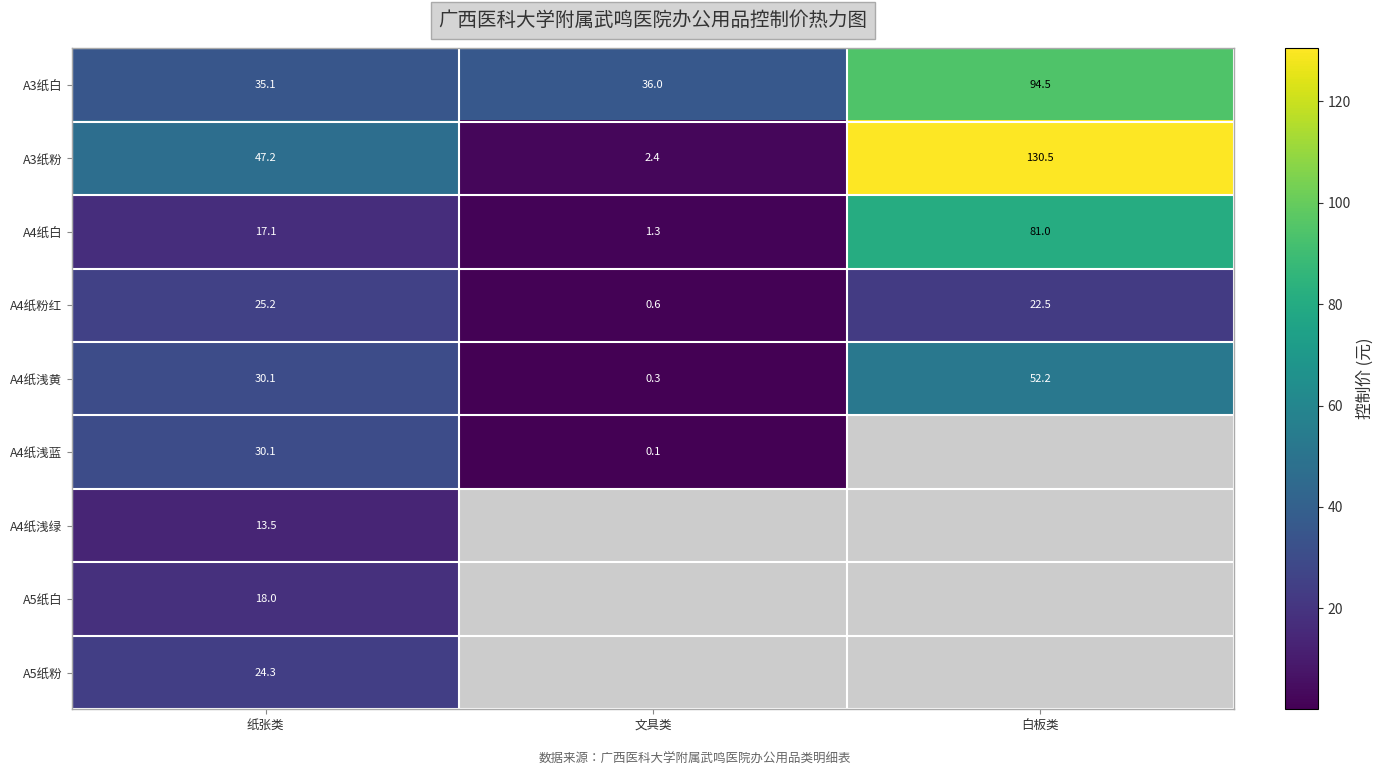

At which label is A3纸白 closest to 64?

文具类